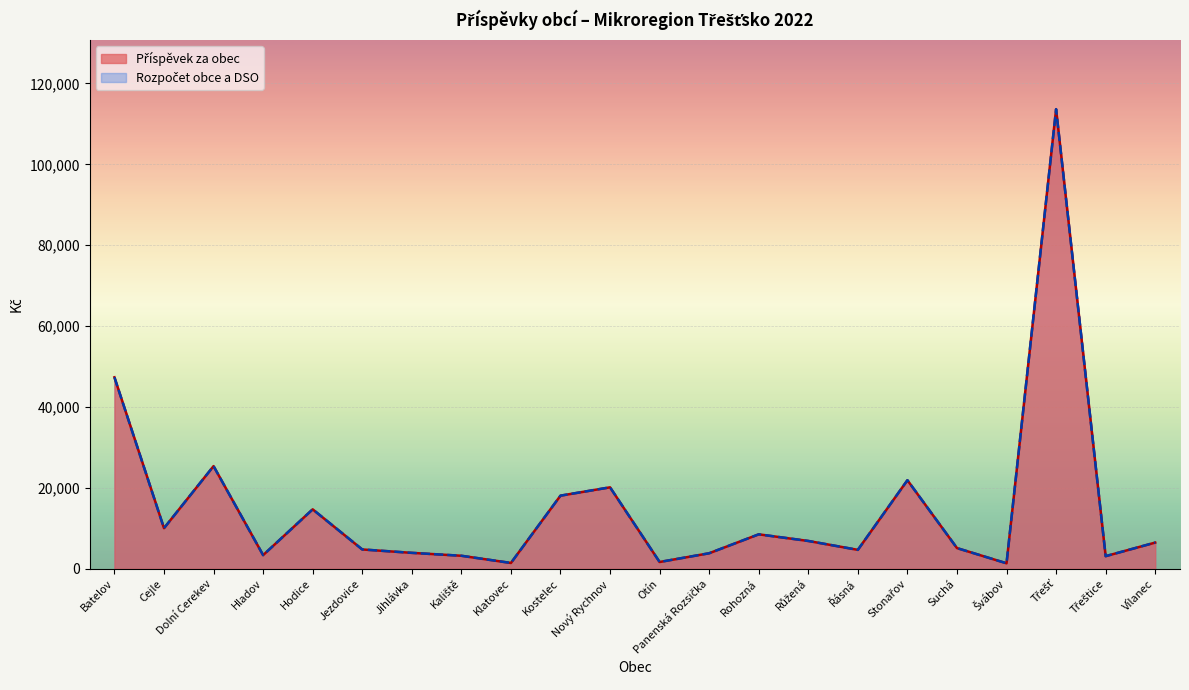

What is the total value across all series at Hladov?

6800